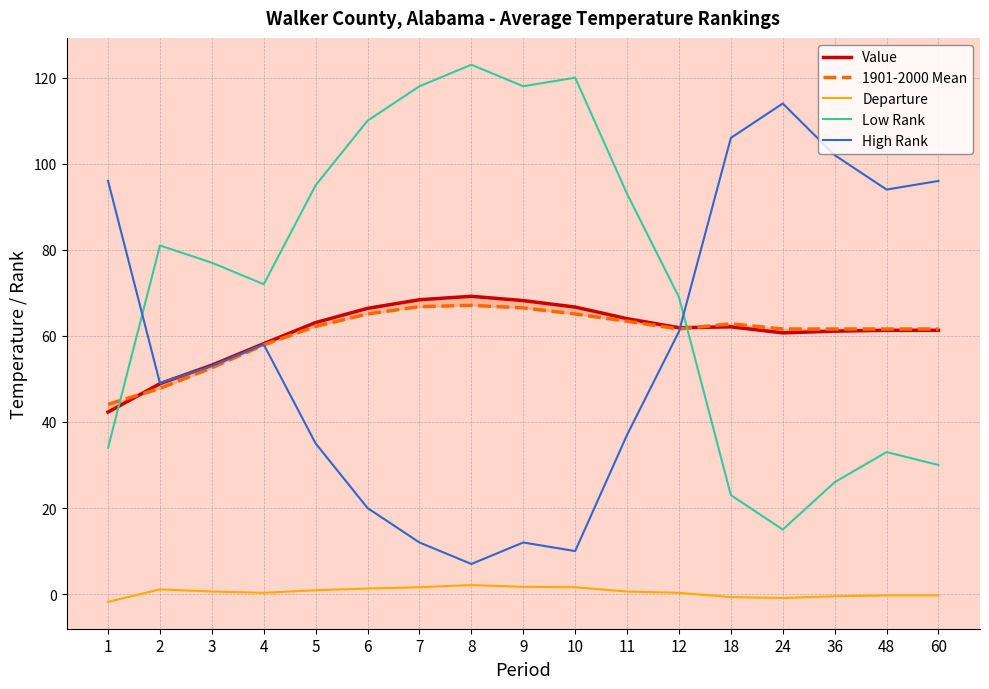

The value of 1901-2000 Mean at 4 is 57.9. True or false?

True